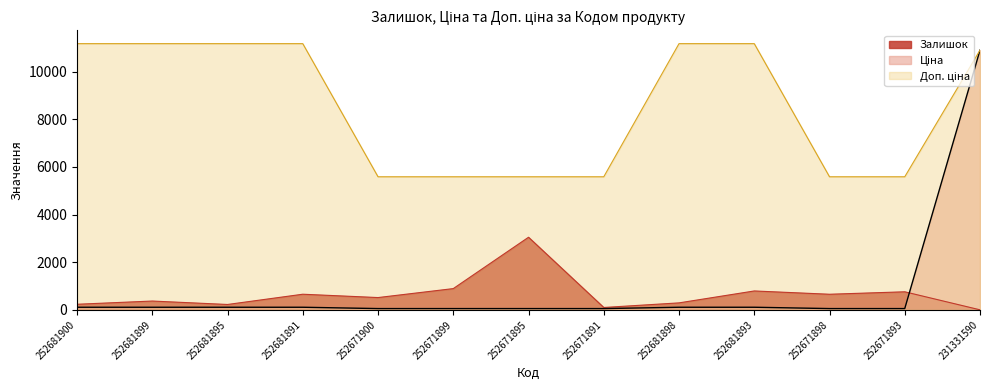

What is the smallest value displayed?

4.0